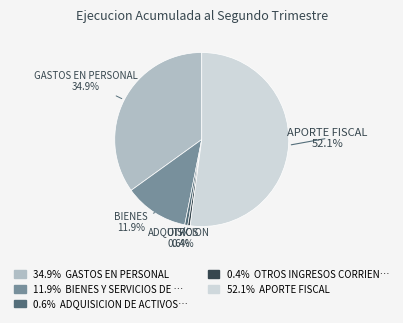

Does any single category account for the majority?

Yes